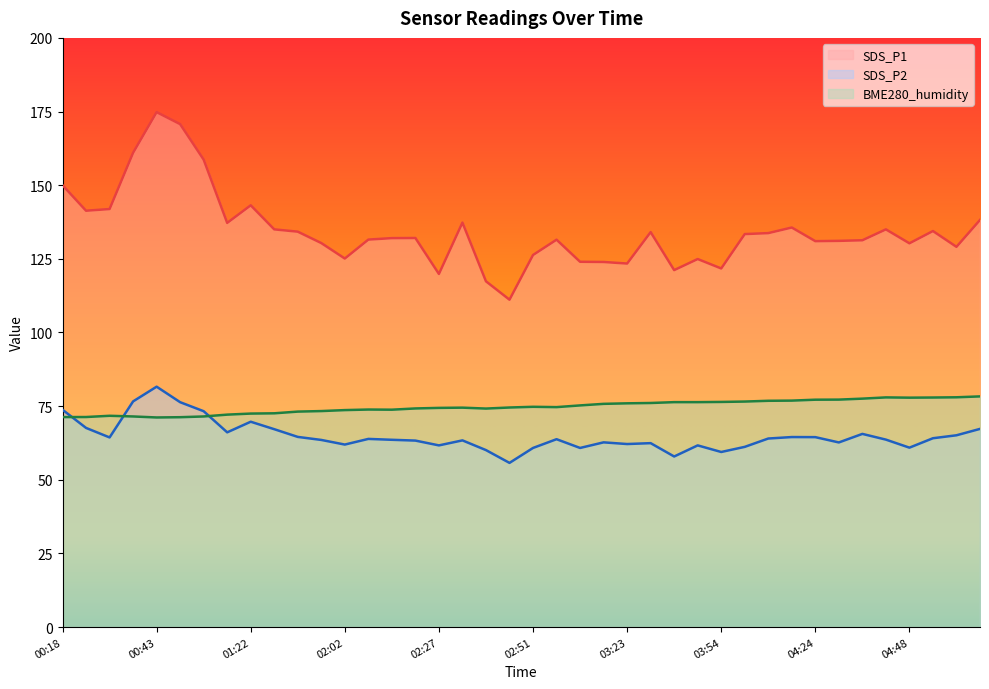

What are all the series names shown in the legend?

SDS_P1, SDS_P2, BME280_humidity